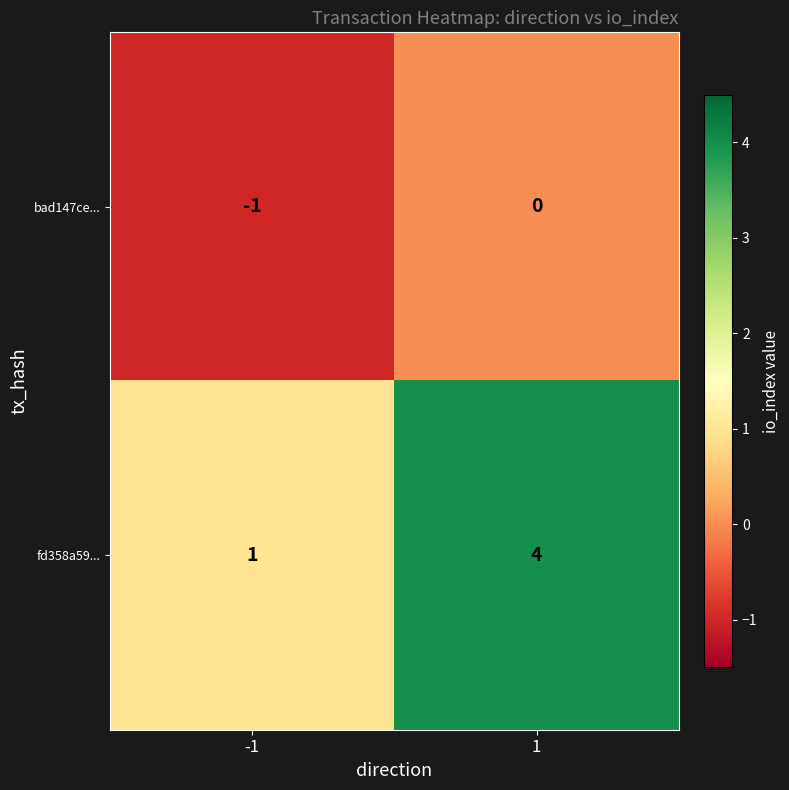

Which category has the highest value across all series?

1